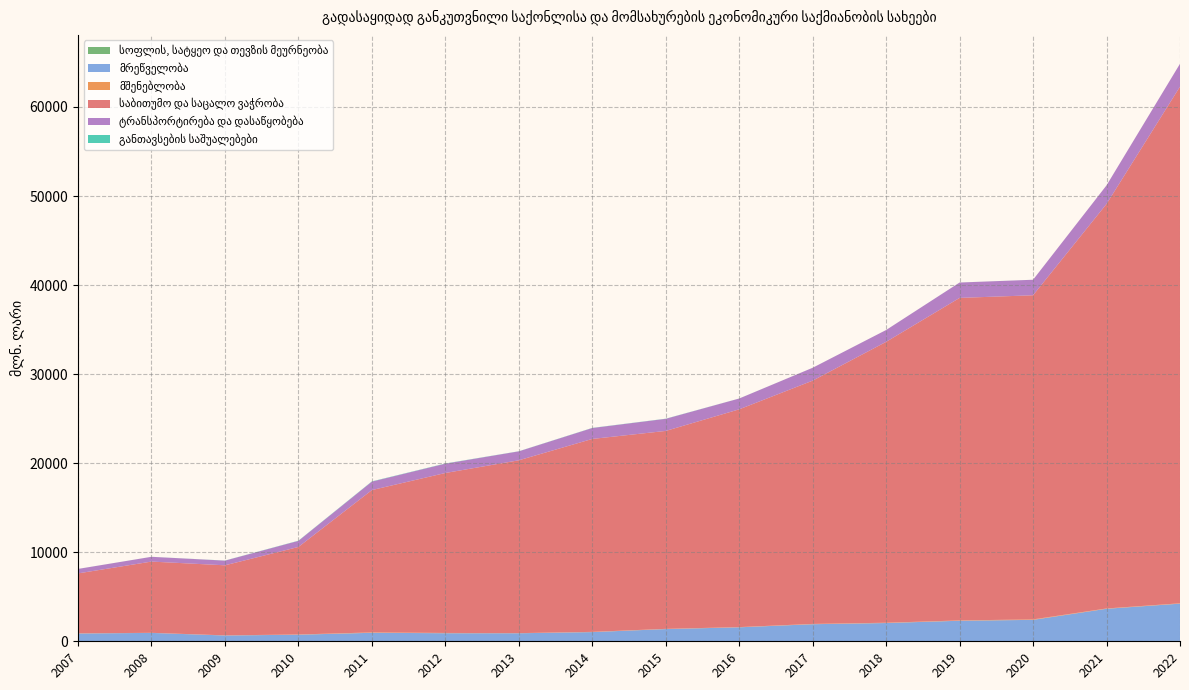

Reading left to right, list all the values displayed in this chart.

სოფლის, სატყეო და თევზის მეურნეობა: 0.7	0.5	2.1	1.9	6.7	10.8	8.4	7.8	7.3	6.3	5.6	6.7	14.0	31.6	23.4	44.6
მრეწველობა: 873.3	940.4	648.1	737.4	946.8	895.8	893.2	1025.4	1364.9	1563.3	1911.8	2043.1	2293.0	2373.7	3627.2	4182.4
მშენებლობა: 20.9	9.5	15.4	23.5	43.2	30.0	14.1	24.6	23.9	23.0	33.9	34.2	35.1	53.1	34.4	39.9
საბითუმო და საცალო ვაჭრობა: 6728.9	8000.0	7866.8	9830.4	15983.9	17962.1	19408.3	21665.2	22225.8	24455.1	27317.8	31542.7	36218.3	36397.6	45426.1	58015.7
ტრანსპორტირება და დასაწყობება: 500.0	534.7	523.3	683.1	949.1	1045.8	1005.2	1224.1	1358.7	1213.2	1444.6	1327.9	1724.5	1740.7	2086.1	2567.8
განთავსების საშუალებები: 3.0	3.4	11.2	20.9	26.7	22.5	11.4	16.4	16.1	4.2	1.9	1.7	3.3	2.5	0.0	0.5